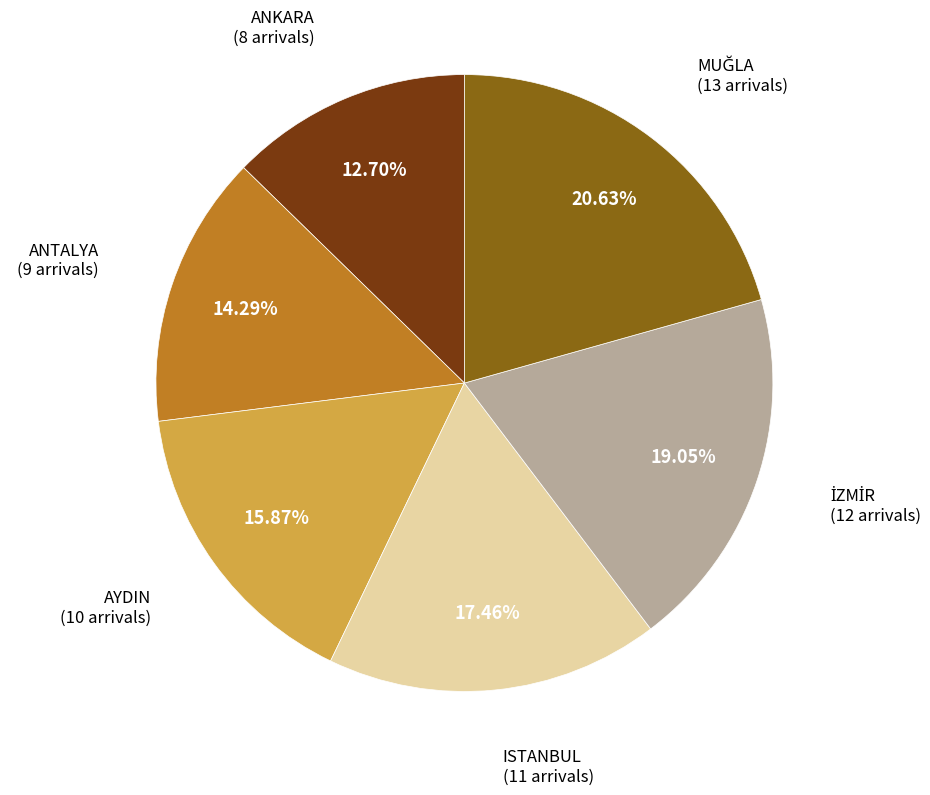

Does any single category account for the majority?

No